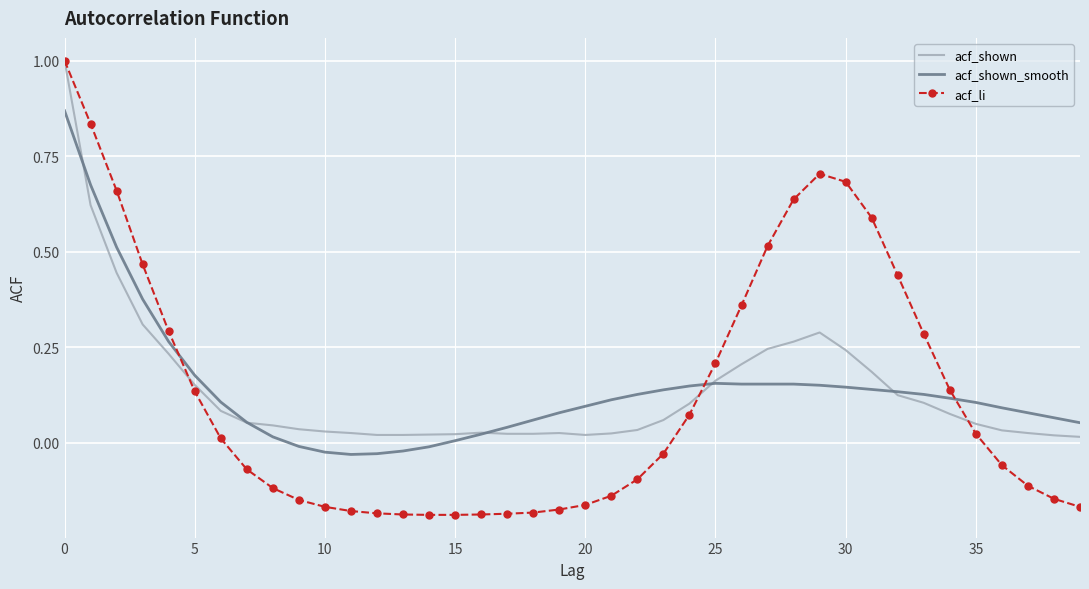

What is the highest value of the acf_li series?

1.0